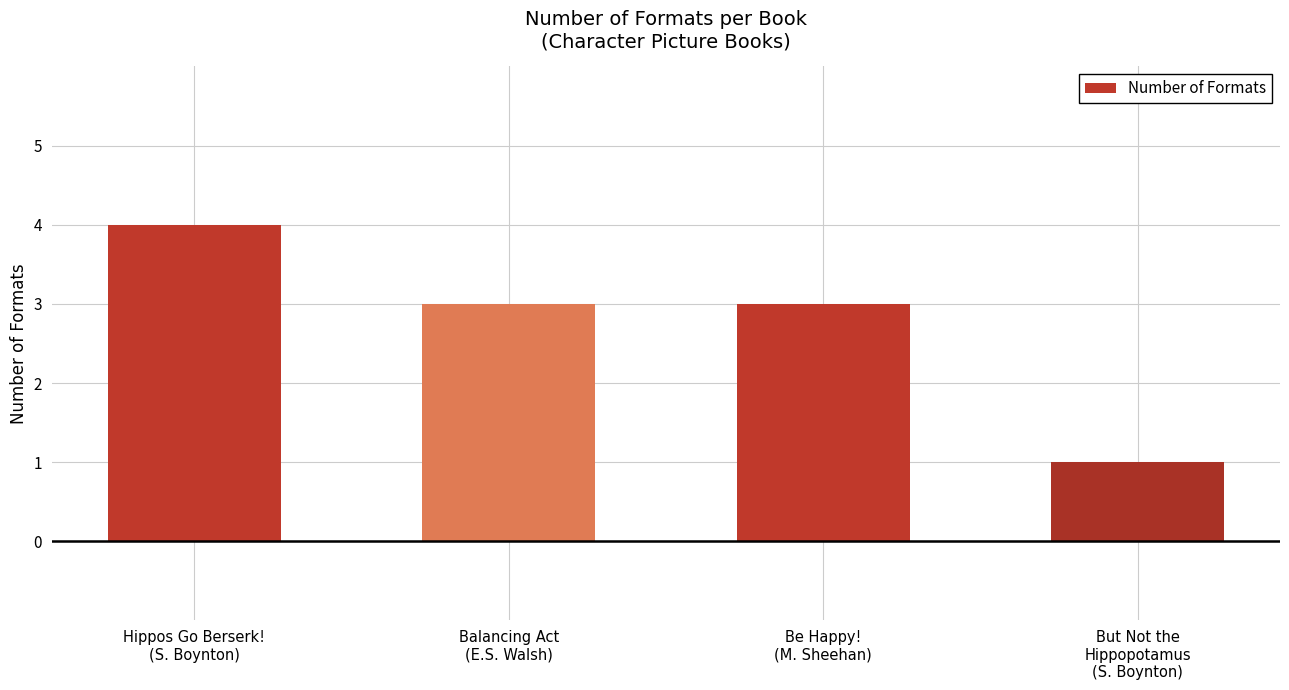

What is the greatest value displayed?

4